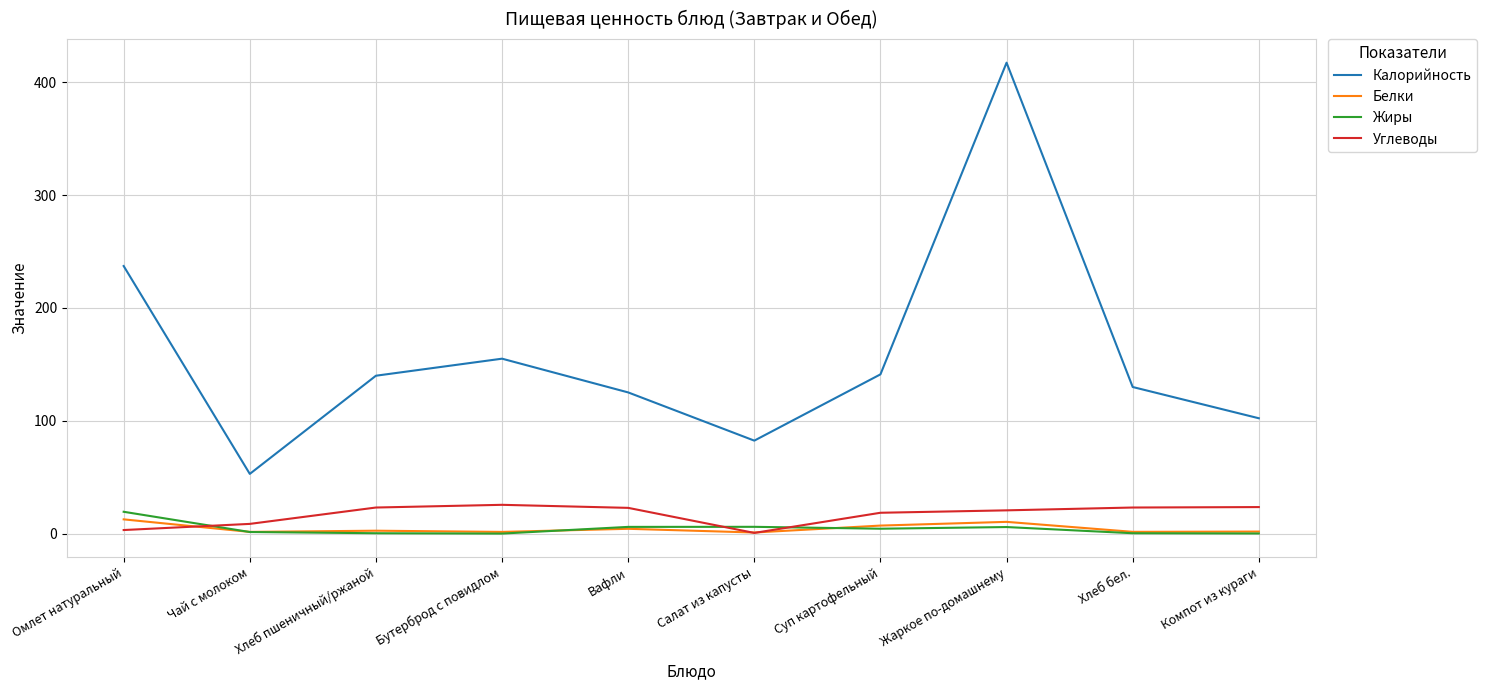

How many values in the Калорийность series are below 139?

5